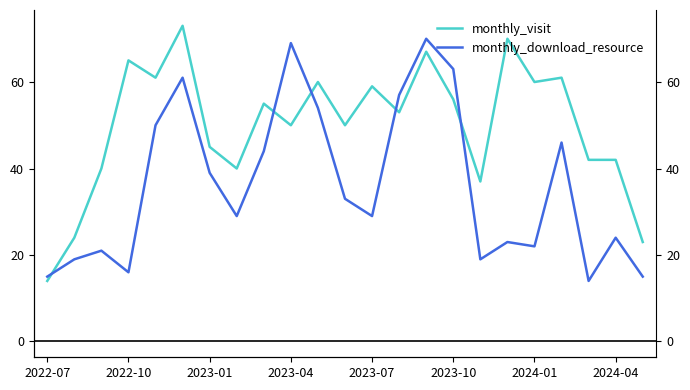

Between 2024-01 and 19, which series saw the biggest shift?

monthly_visit